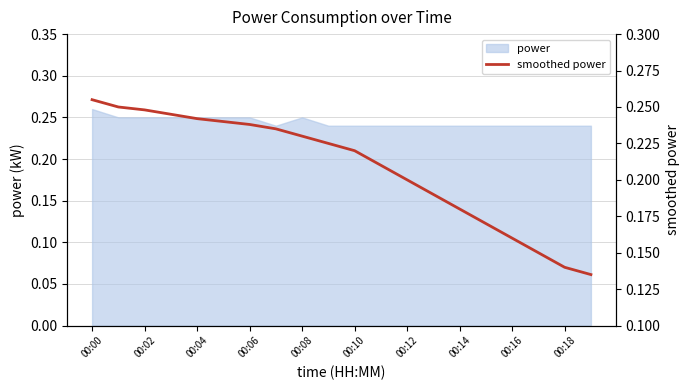

What is the label of the 20th point from the left?

19